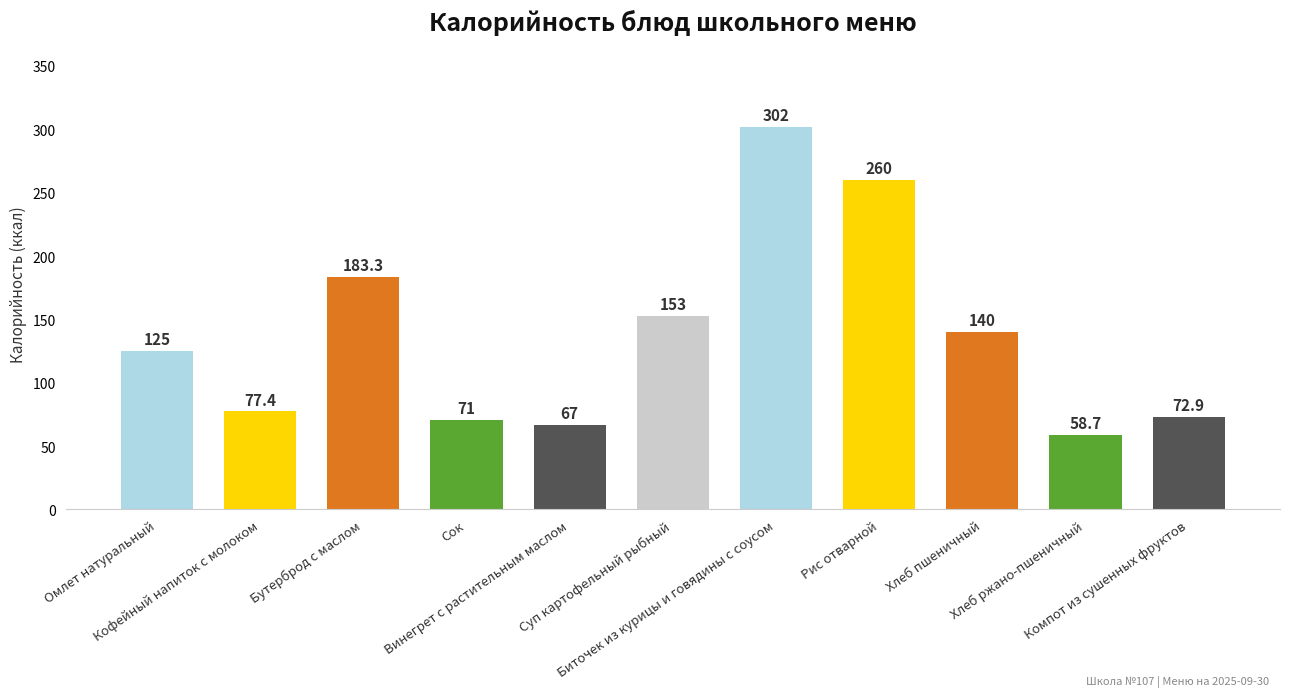

Reading left to right, list all the values displayed in this chart.

Омлет натуральный=125.0	Кофейный напиток с молоком=77.4	Бутерброд с маслом=183.3	Сок=71.0	Винегрет с растительным маслом=67.0	Суп картофельный рыбный=153.0	Биточек из курицы и говядины с соусом=302.0	Рис отварной=260.0	Хлеб пшеничный=140.0	Хлеб ржано-пшеничный=58.7	Компот из сушенных фруктов=72.9